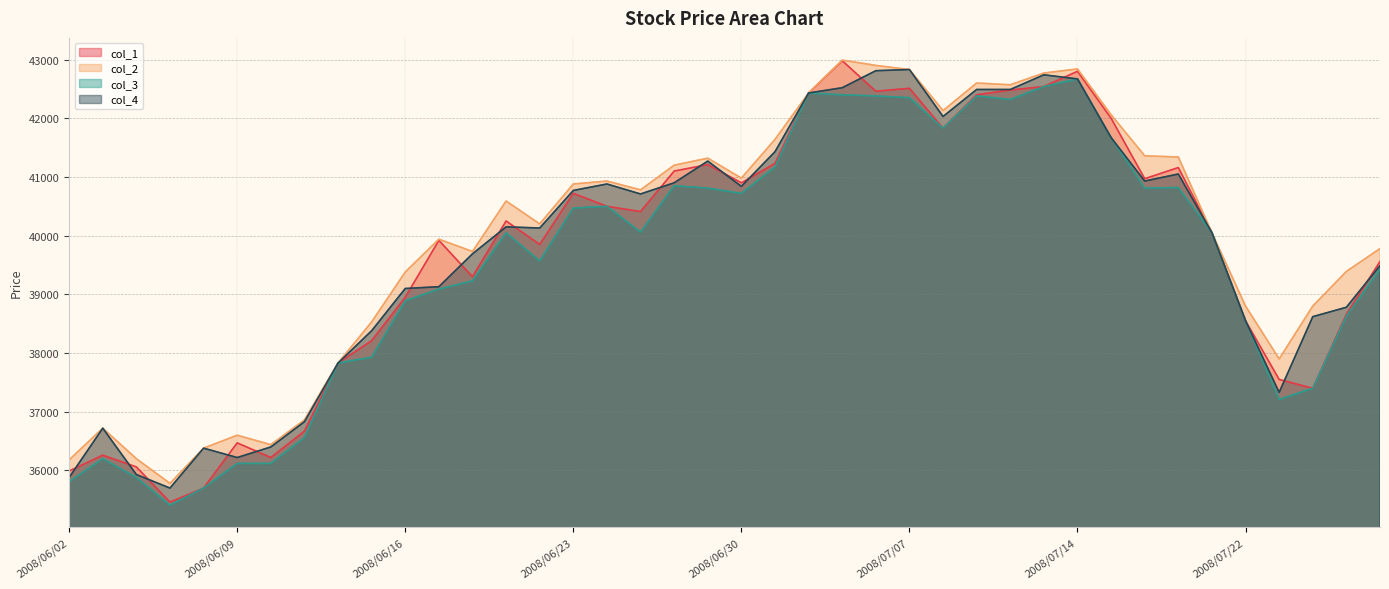

True or false: col_3 and col_4 intersect in this chart.

False